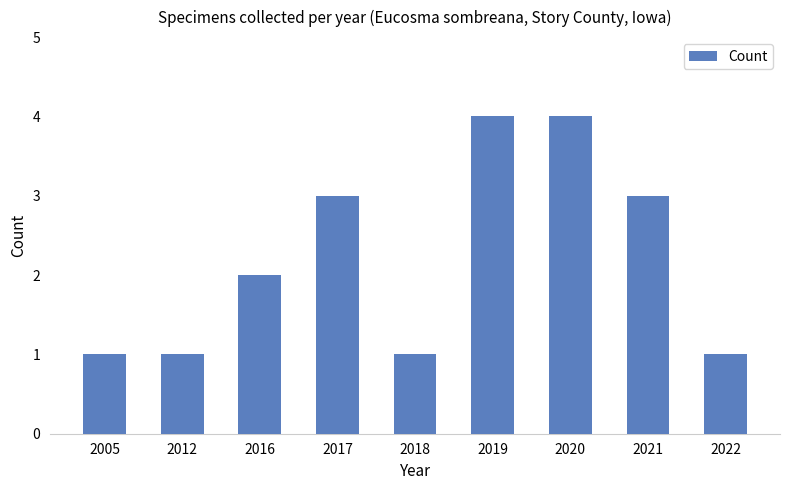

Is it true that the value at 2019 is 6?

False